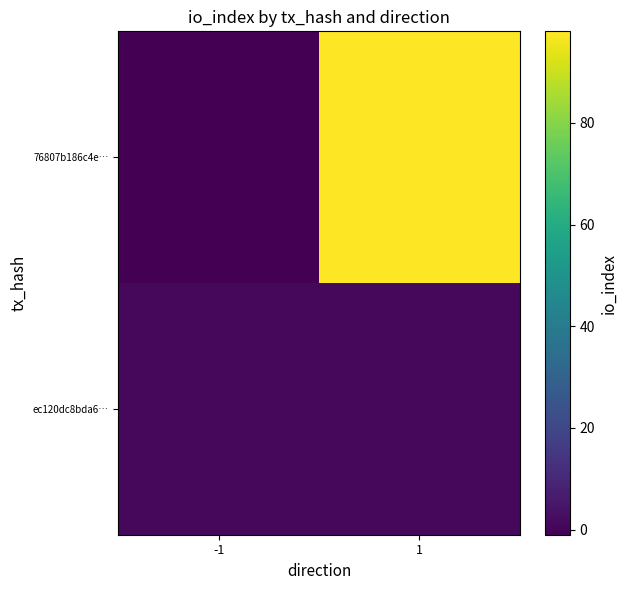

At -1, list the series in order from smallest to largest.

76807b186c4e…, ec120dc8bda6…